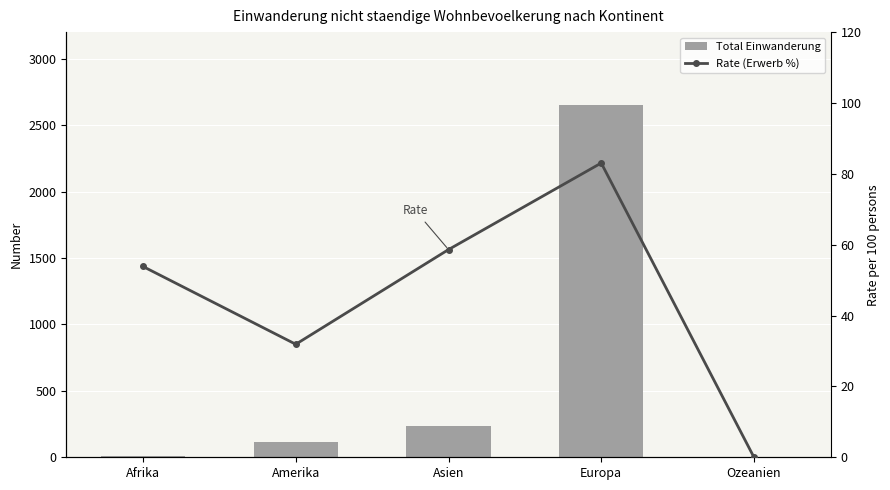

List the series in order of their peak value, lowest first.

Rate (Erwerb %), Total Einwanderung